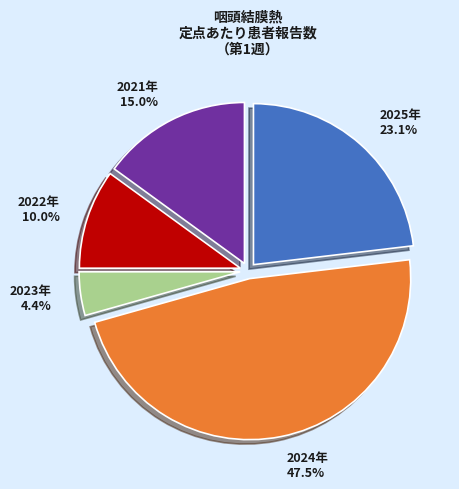

What percentage is the 2025年 slice, to the nearest percent?

23%